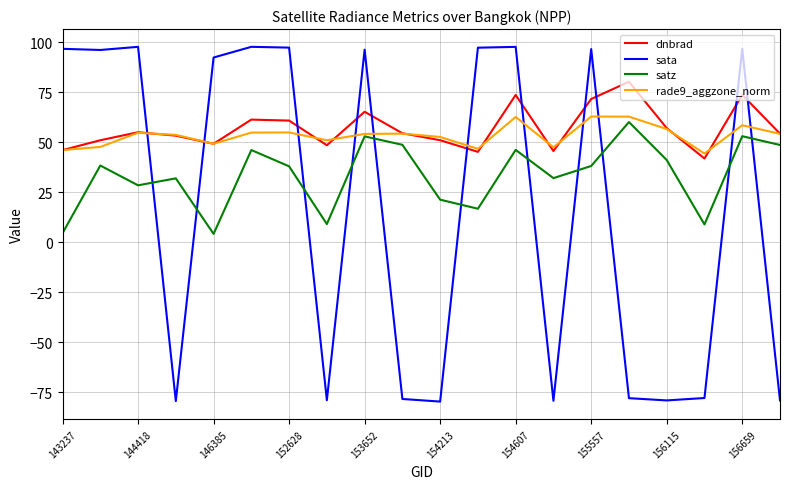

How many intersections are there between rade9_aggzone_norm and sata?

11